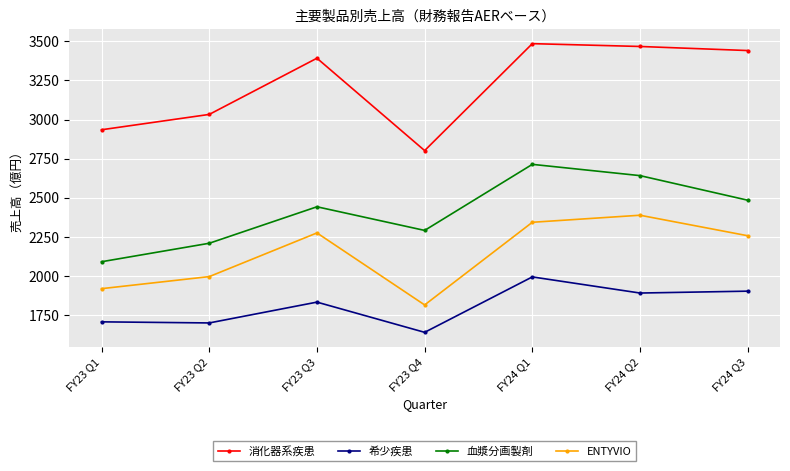

True or false: 希少疾患 has a value of 1708 at FY23 Q1.

True